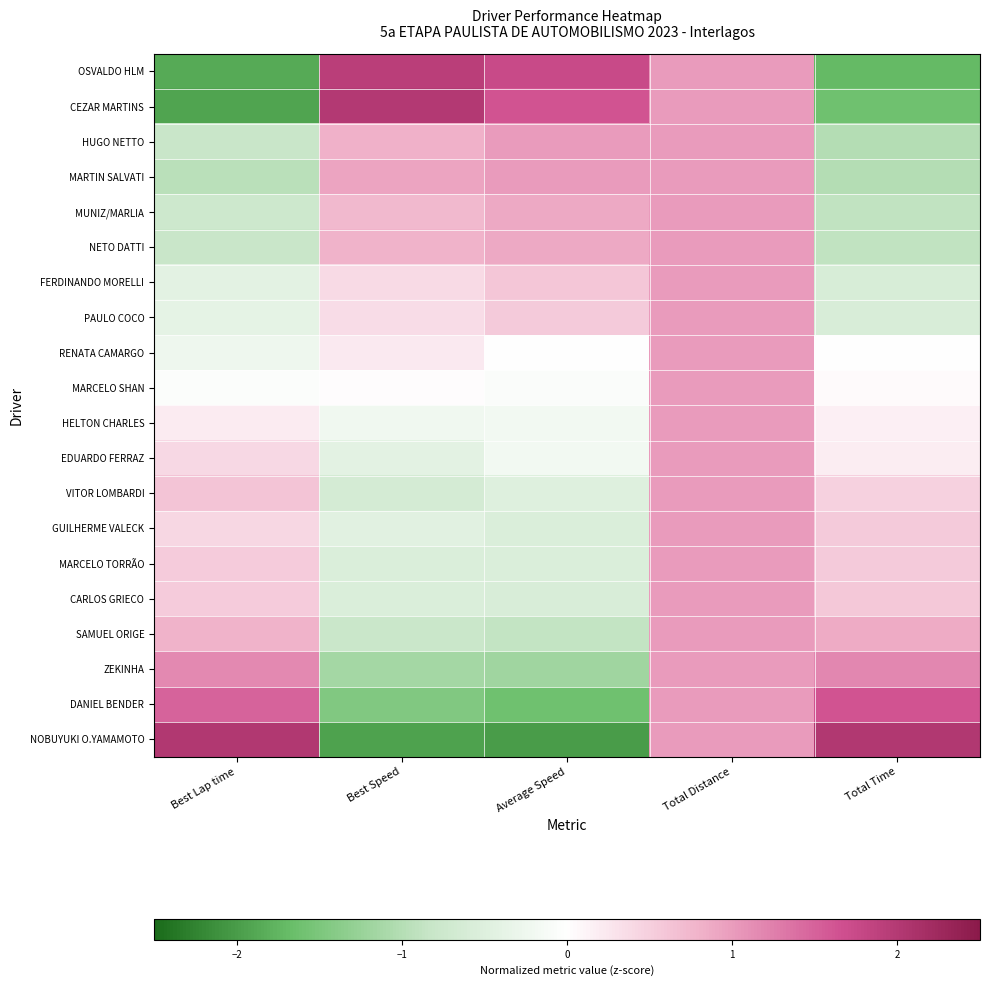

What is the difference between the highest and lowest values at Total Time?

3.7